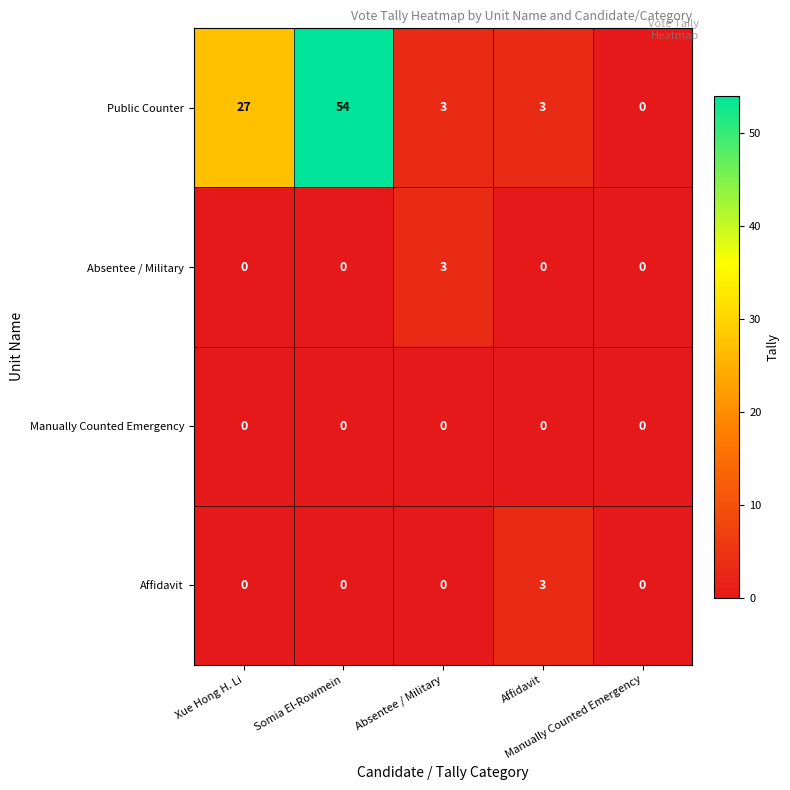

Which series has the largest total across all categories?

Public Counter